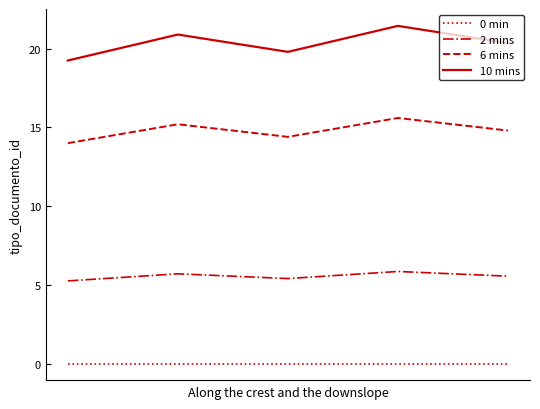

Rank the series by their maximum value, from lowest to highest.

0 min, 2 mins, 6 mins, 10 mins